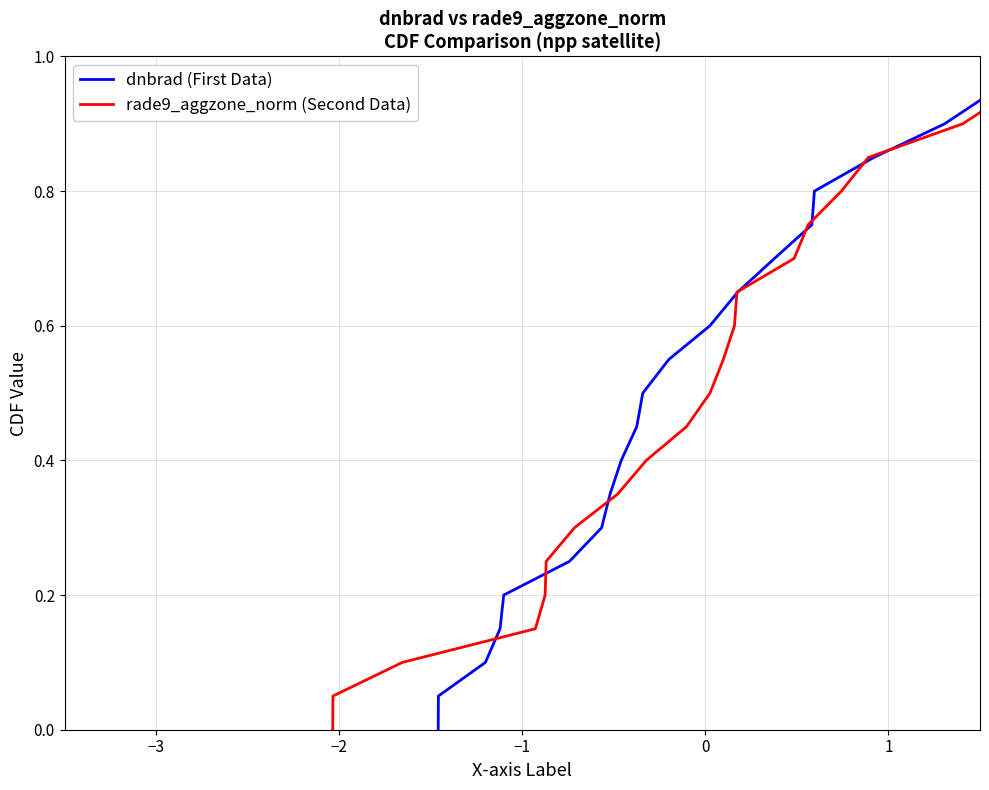

At how many categories does at least one series exceed 0?

20